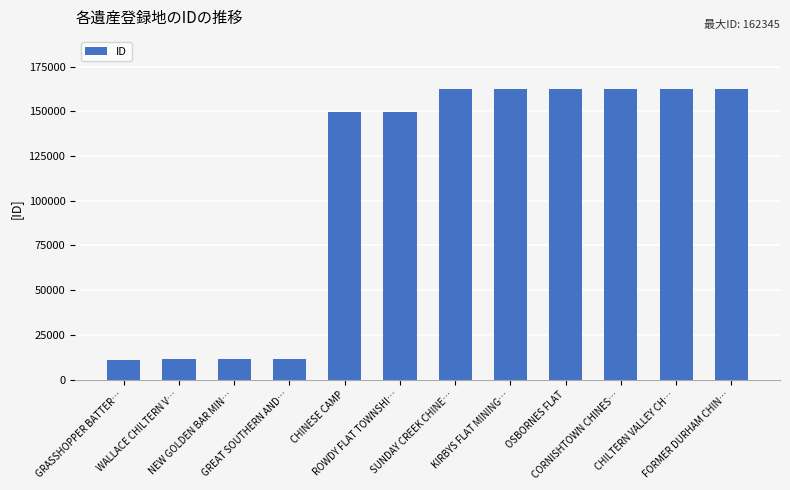

What is the difference between the maximum and second lowest values?

150723